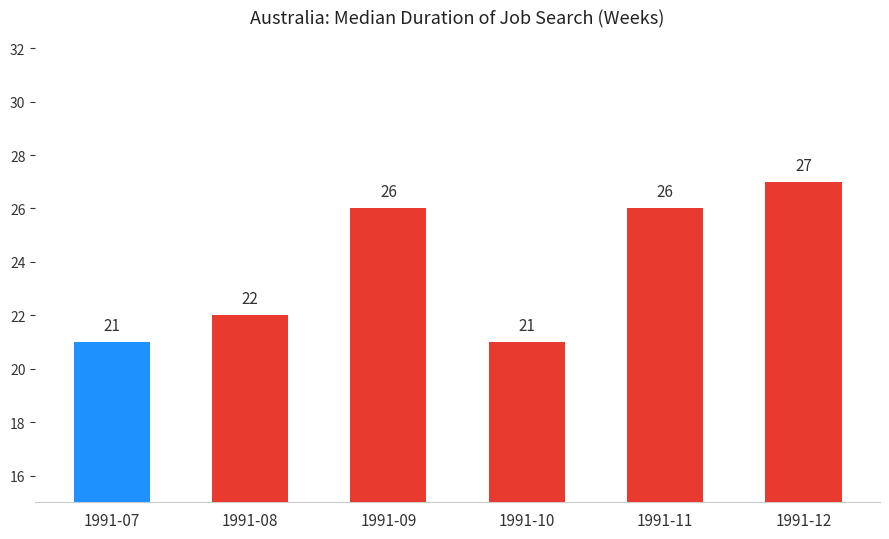

At which category does the chart reach its peak across all series?

1991-12